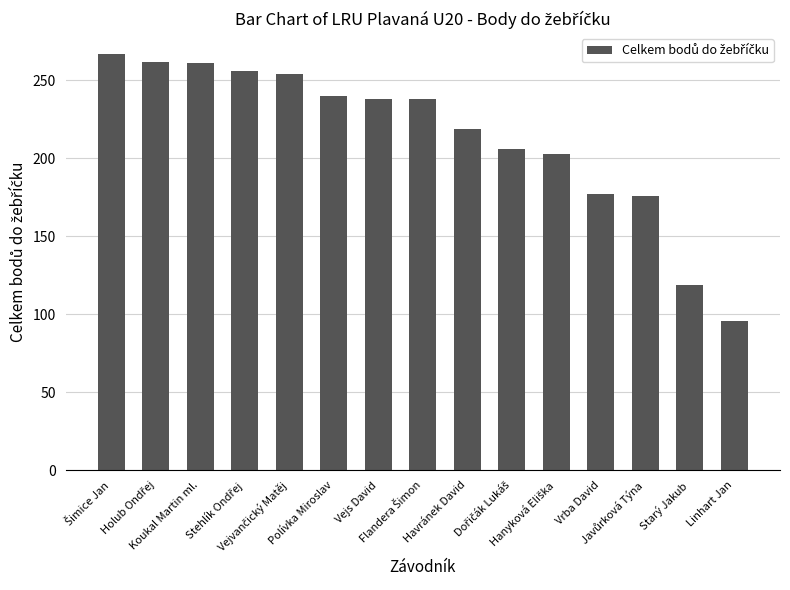

How many bars are there in total?

15